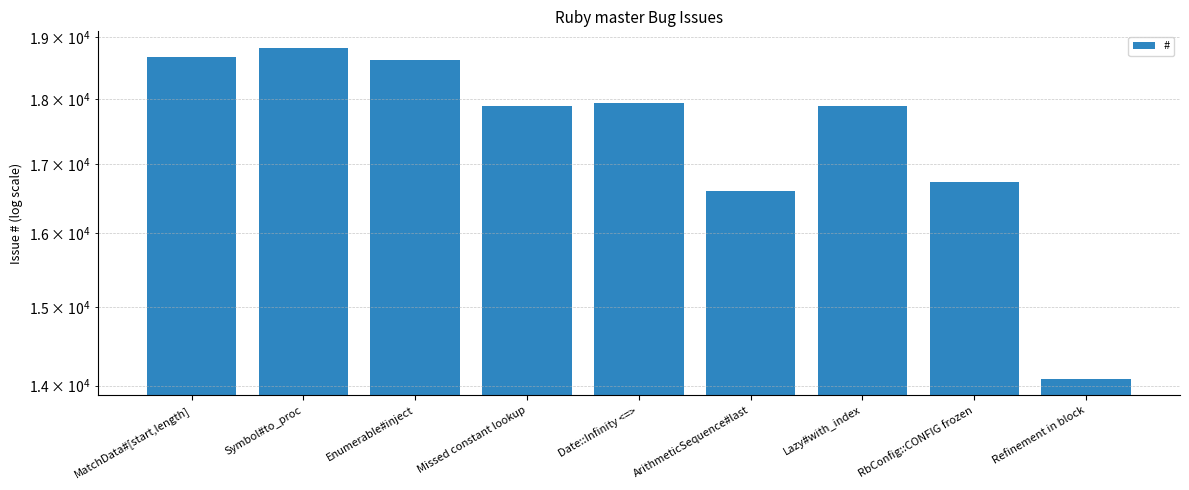

Reading left to right, what are all the values shown in this chart?

MatchData#[start,length]=18670	Symbol#to_proc=18826	Enumerable#inject=18635	Missed constant lookup=17887	Date::Infinity <=>=17945	ArithmeticSequence#last=16612	Lazy#with_index=17889	RbConfig::CONFIG frozen=16738	Refinement in block=14083